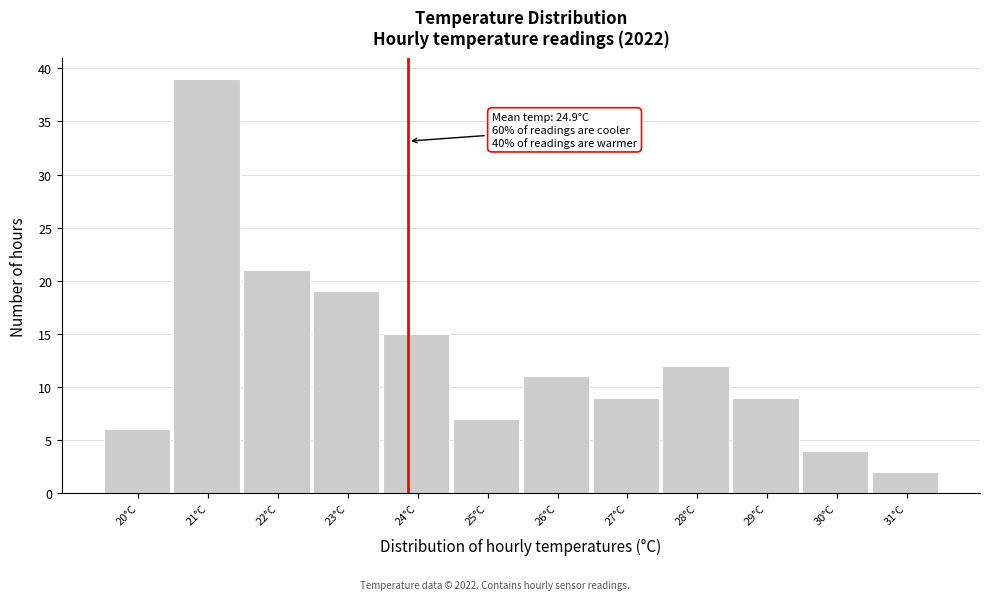

Reading left to right, transcribe all the data shown in this chart.

6	39	21	19	15	7	11	9	12	9	4	2